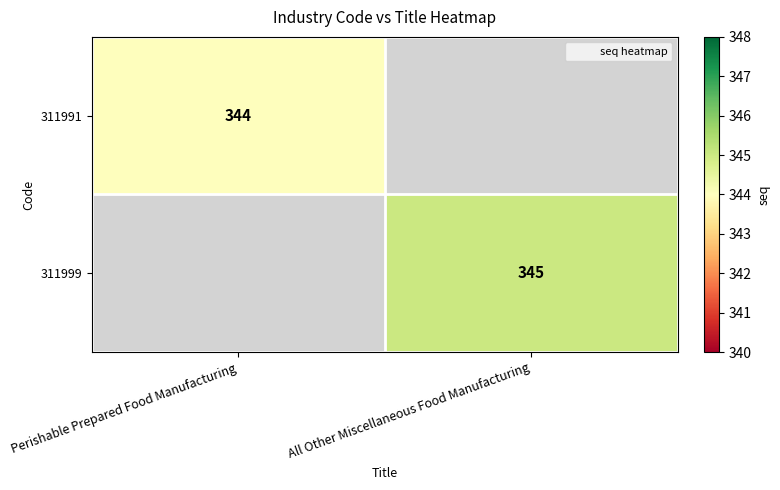

What is the minimum value shown in the chart?

344.0